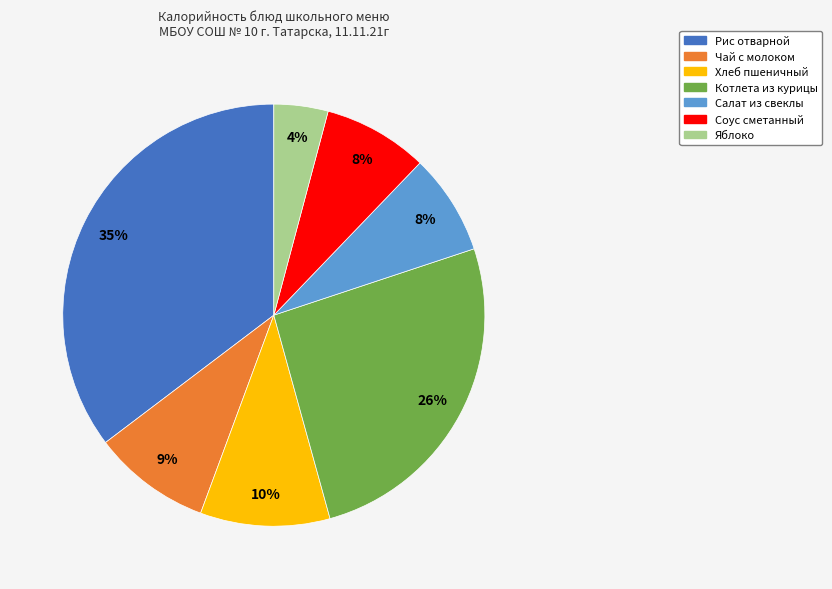

Does Соус сметанный account for over 50% of the chart?

No